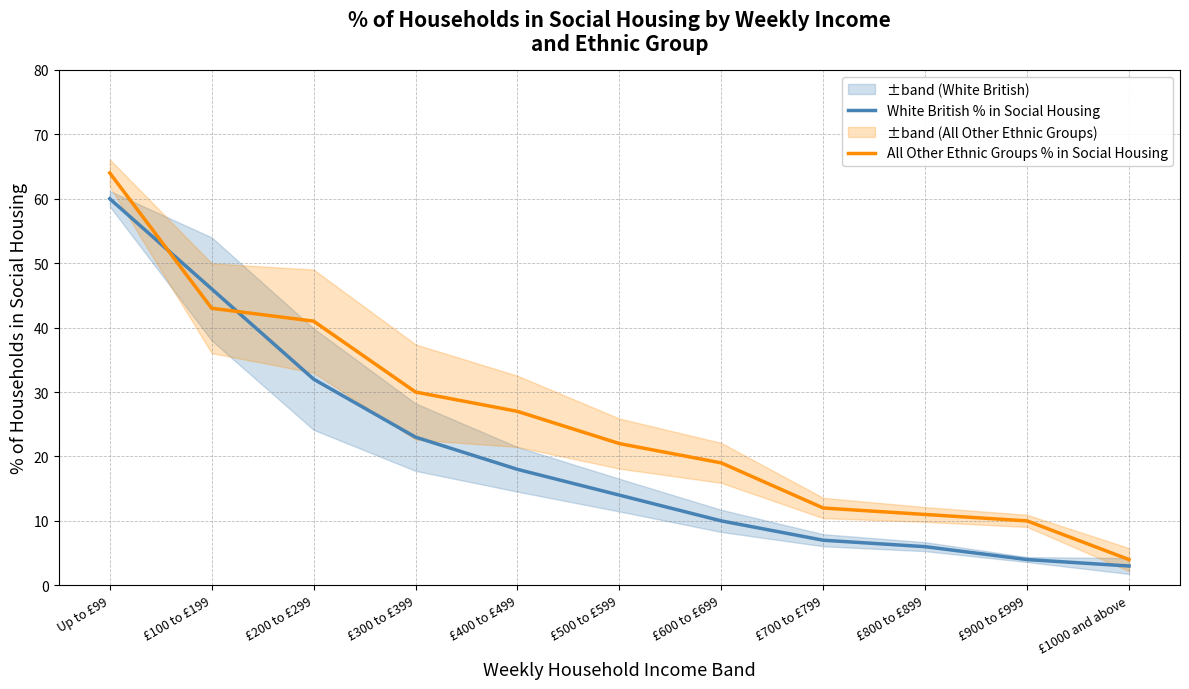

Is it true that White British % in Social Housing equals 10 at £600 to £699?

True